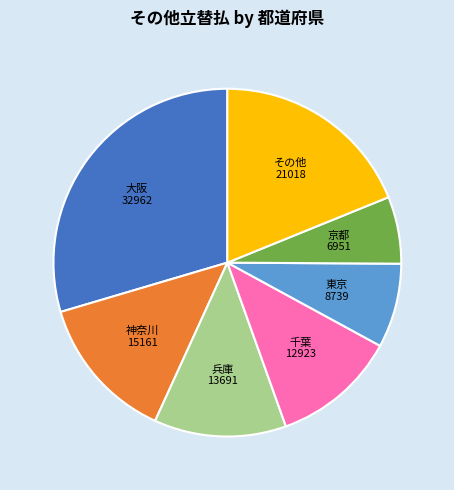

Does 千葉 account for over 50% of the chart?

No